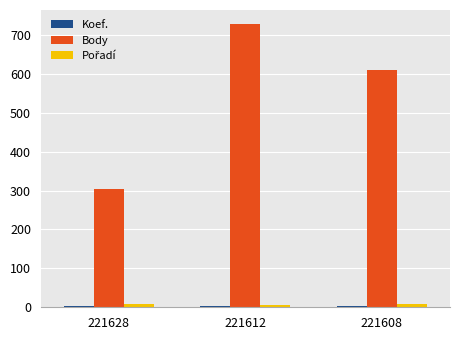

Between 221612 and 221608, which series saw the biggest shift?

Body